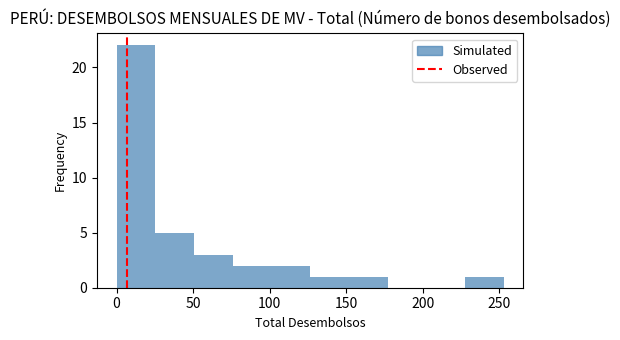

Reading left to right, transcribe this chart: for each bar, give the range it covers on the x-axis and its height. Neither the bar edges nor the heights are printed on the chart, so give them approximately, as read against the axes.

0 to 25: 22
25 to 50: 5
50 to 75: 3
75 to 100: 2
100 to 125: 2
125 to 150: 1
150 to 175: 1
175 to 200: 0
200 to 230: 0
230 to 255: 1